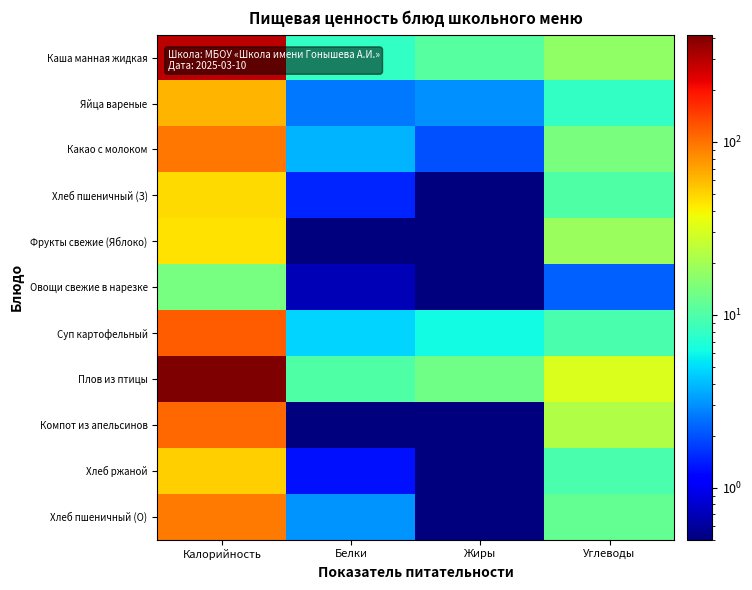

Which series changed the most between Калорийность and Жиры?

Плов из птицы